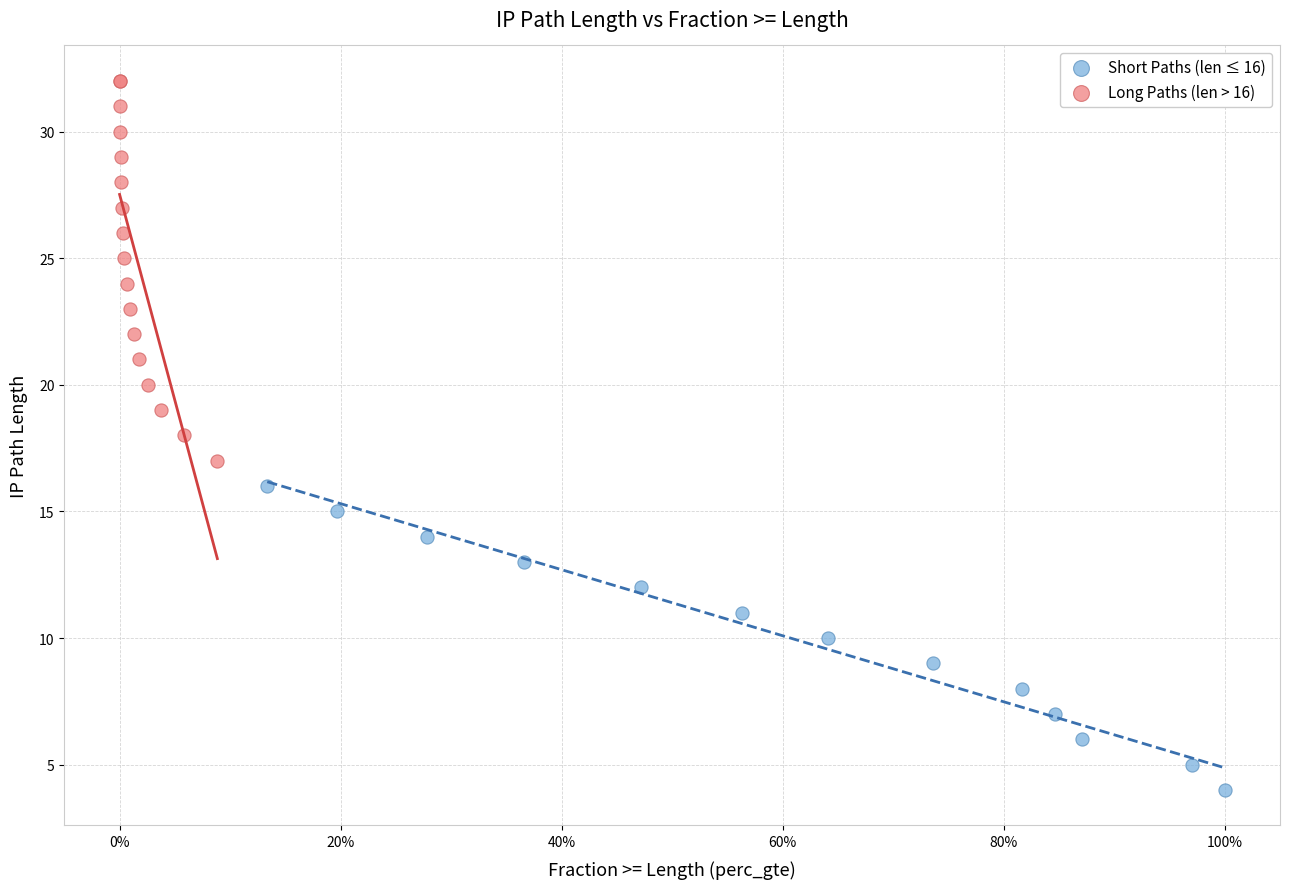

Which series contains the highest Y value?

Long Paths (len > 16)